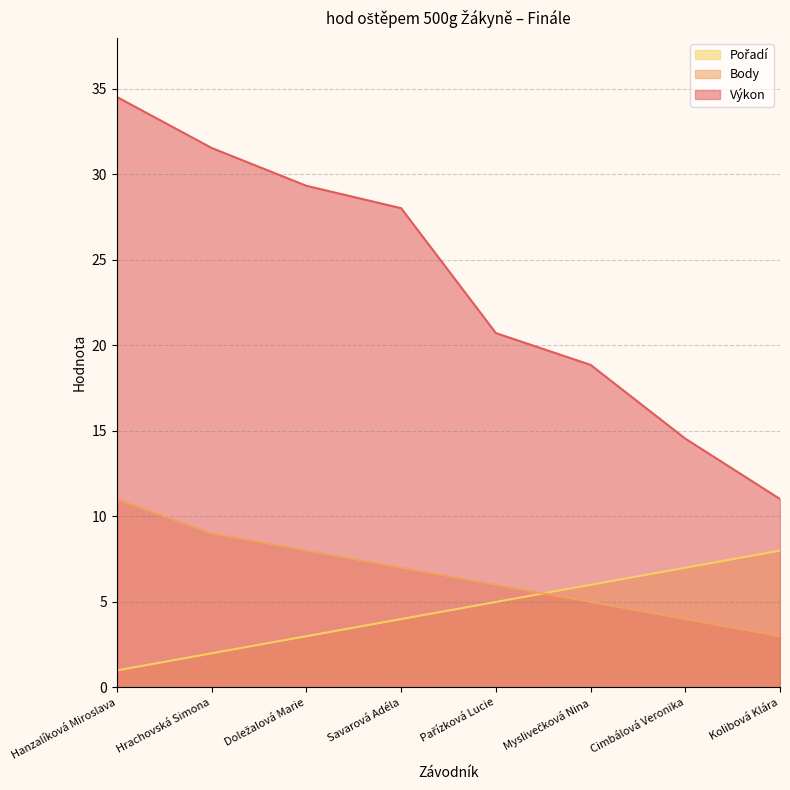

Which category has the highest value across all series?

Hanzalíková Miroslava